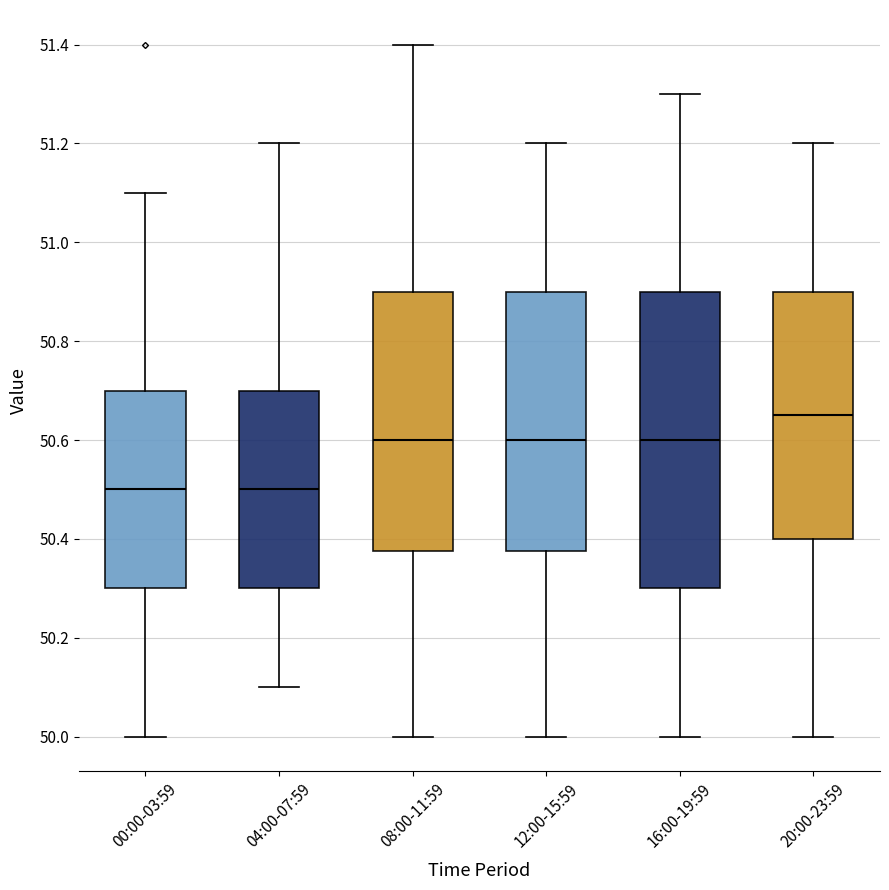

Reading left to right, read every box against the y-axis: the position of its median line, the range the box covers, and the ends of its whiskers. The values are not printed on the chart, so give them approximately, as read against the axis.

00:00-03:59: median 50.50, box 50.30 to 50.70, whiskers 50.00 to 51.10
04:00-07:59: median 50.50, box 50.30 to 50.70, whiskers 50.10 to 51.20
08:00-11:59: median 50.60, box 50.38 to 50.90, whiskers 50.00 to 51.40
12:00-15:59: median 50.60, box 50.38 to 50.90, whiskers 50.00 to 51.20
16:00-19:59: median 50.60, box 50.30 to 50.90, whiskers 50.00 to 51.30
20:00-23:59: median 50.66, box 50.40 to 50.90, whiskers 50.00 to 51.20